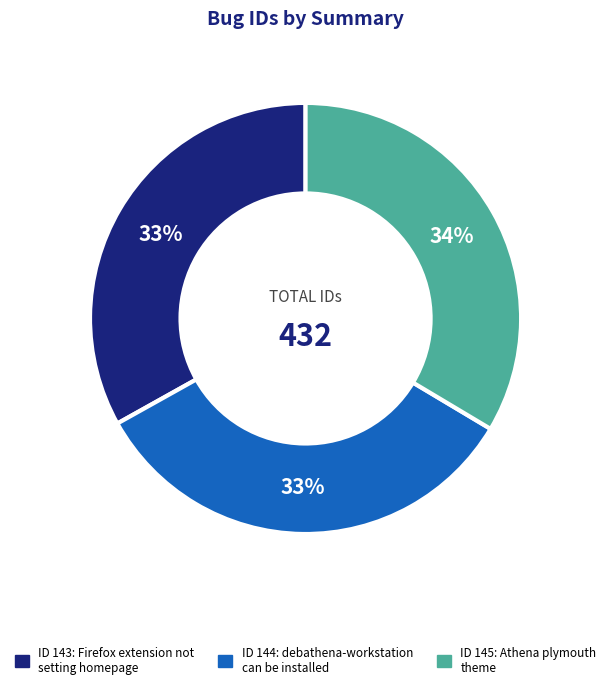

Does any single category account for the majority?

No